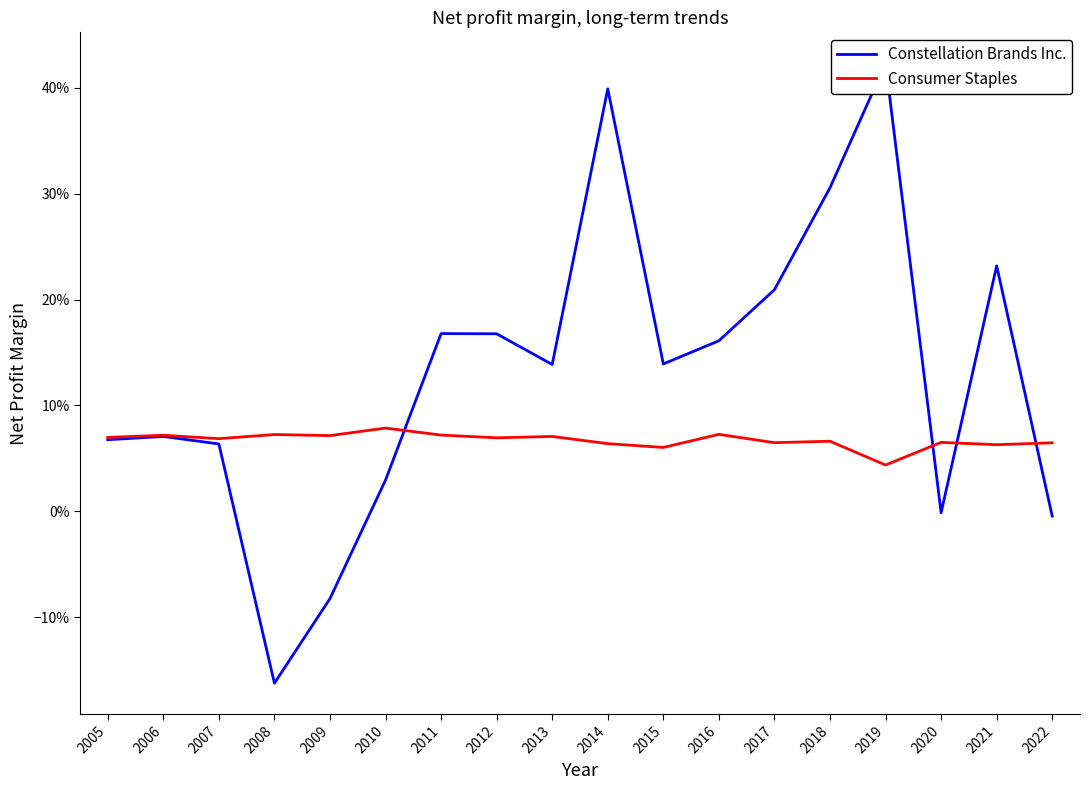

Which series has the largest range (max minus min)?

Constellation Brands Inc.